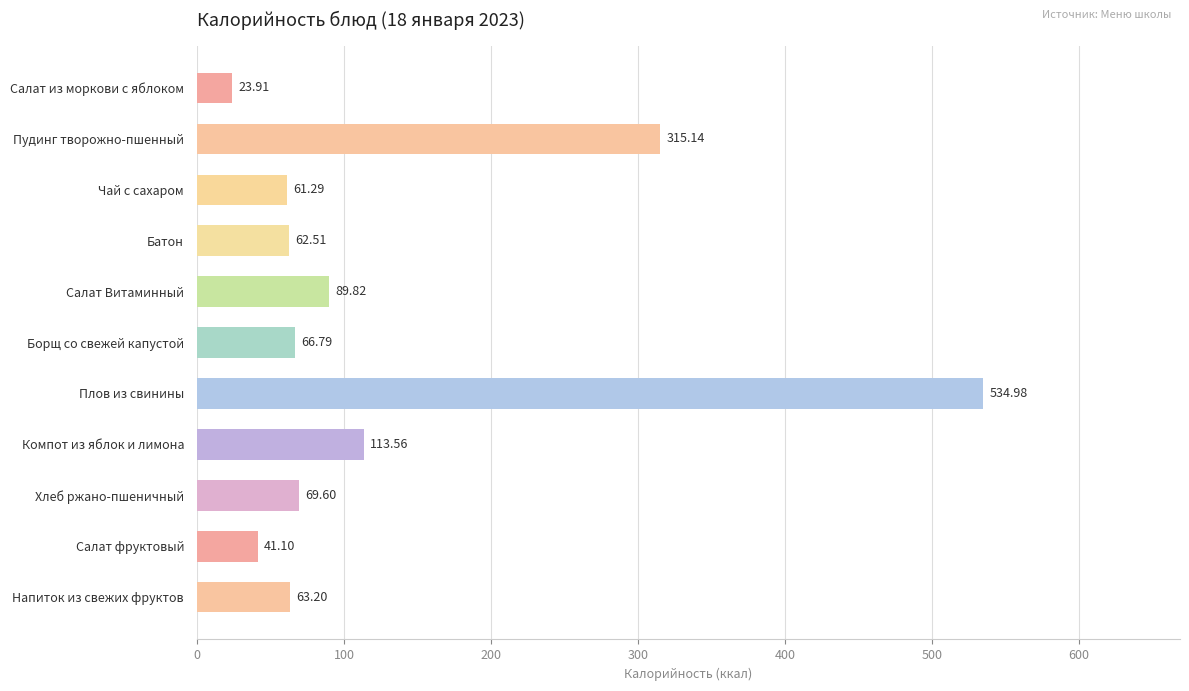

What is the label of the 2nd bar from the top?

Пудинг творожно-пшенный